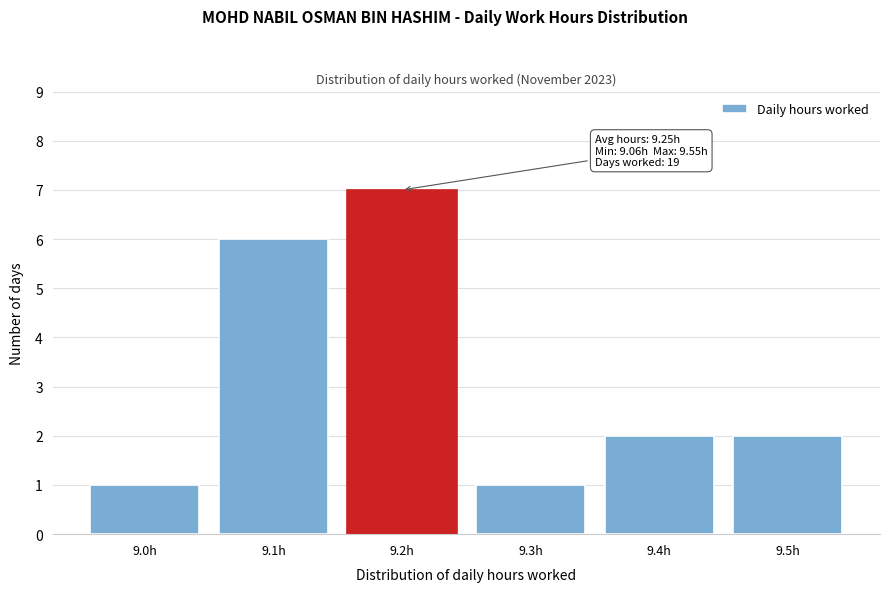

Reading left to right, list all the values displayed in this chart.

9.0h=1	9.1h=6	9.2h=7	9.3h=1	9.4h=2	9.5h=2